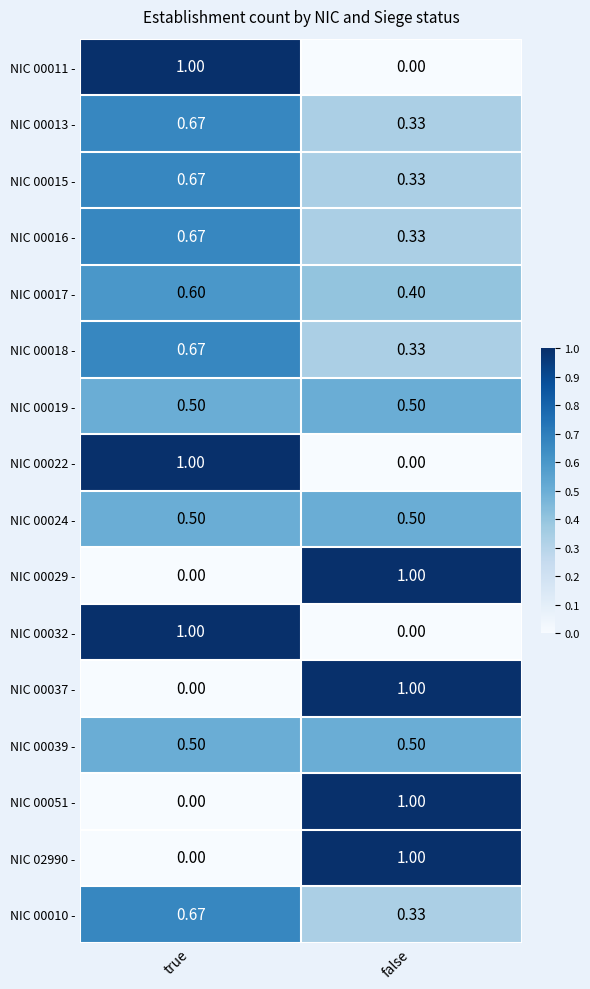

Rank the categories by NIC 00022 - value from highest to lowest.

true, false